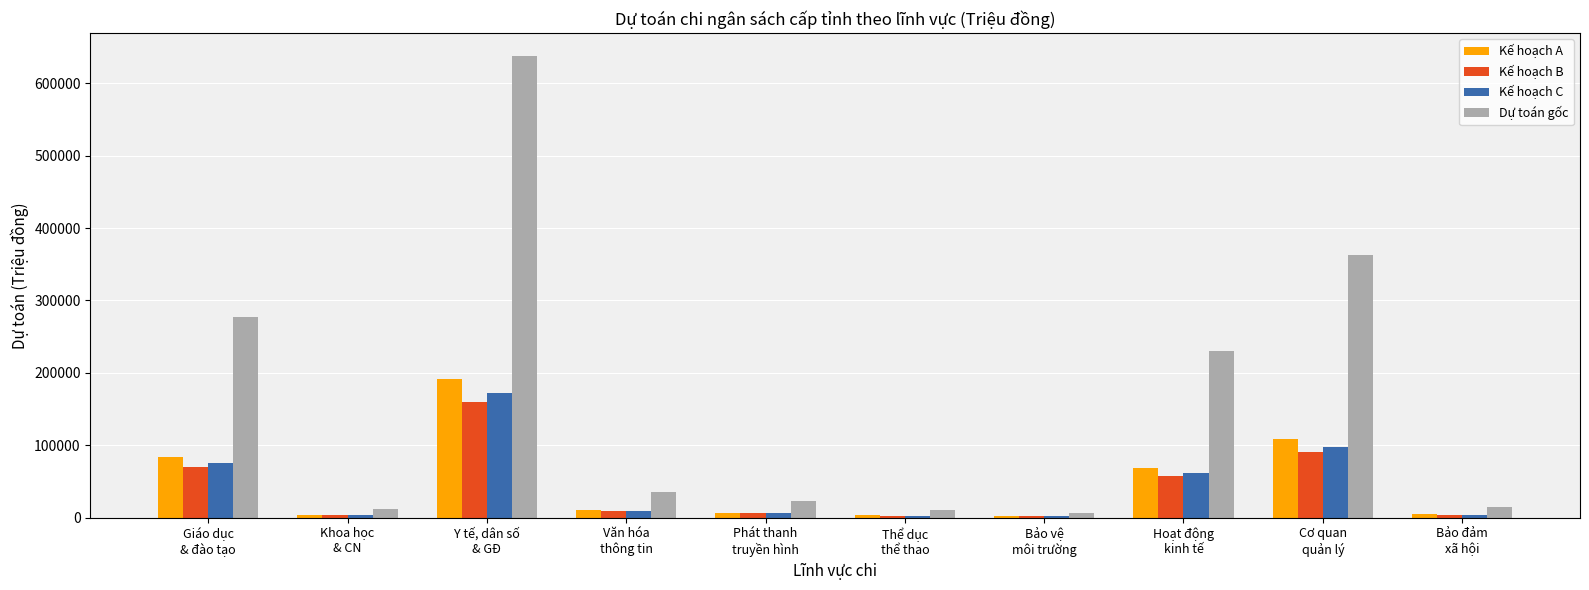

Are the bars grouped side by side (vs. stacked)?

Yes